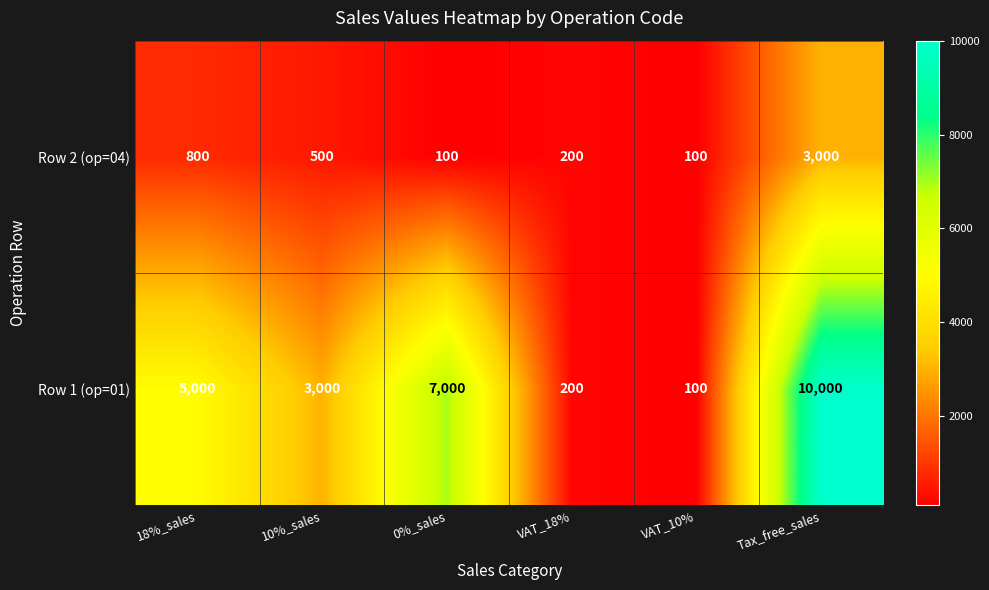

What is the approximate value of Row 1 (op=01) at 10%_sales?

3000